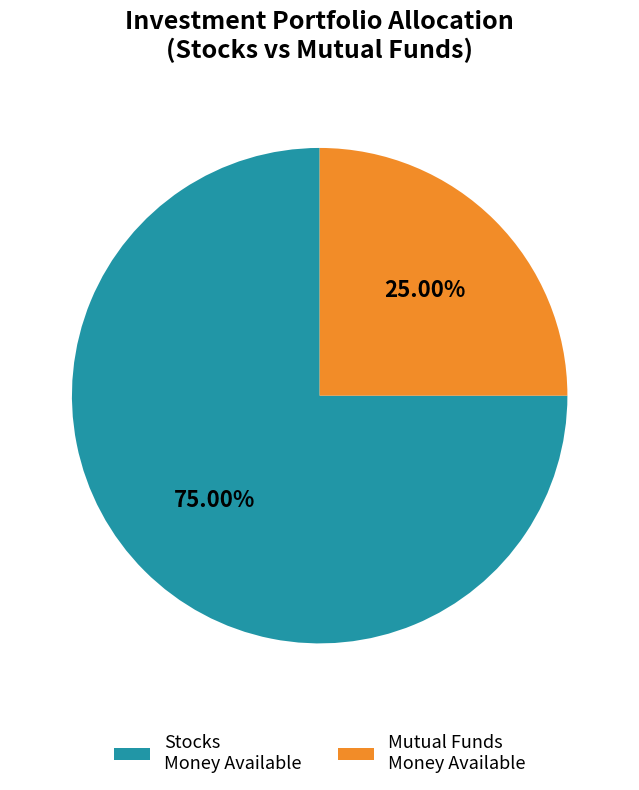

How many segments does this pie chart have?

2